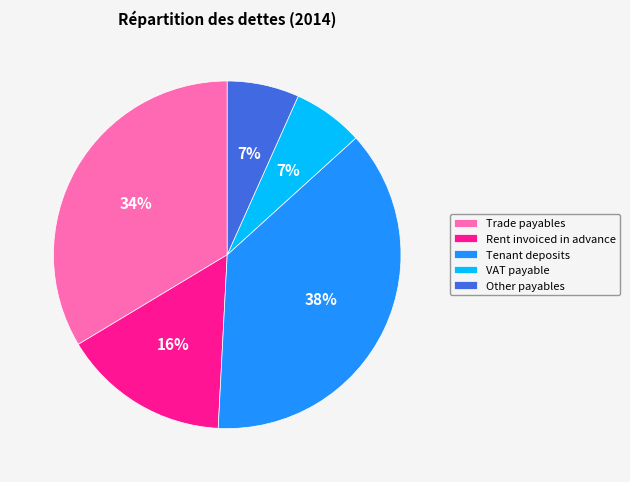

Is the sum of Other payables and VAT payable greater than half?

No